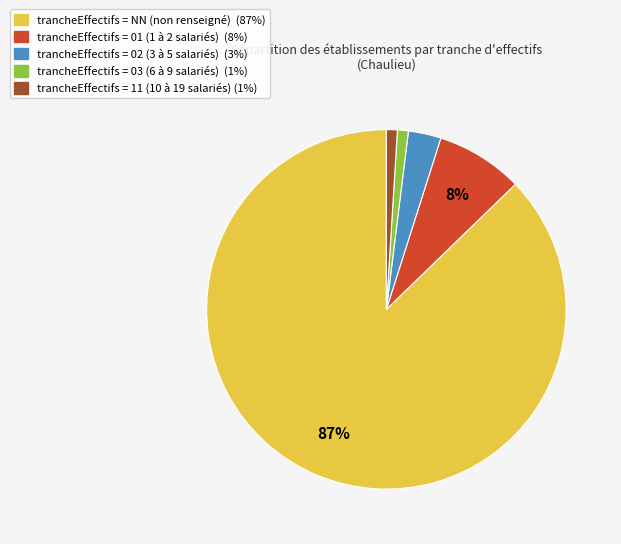

Does any single category account for the majority?

Yes